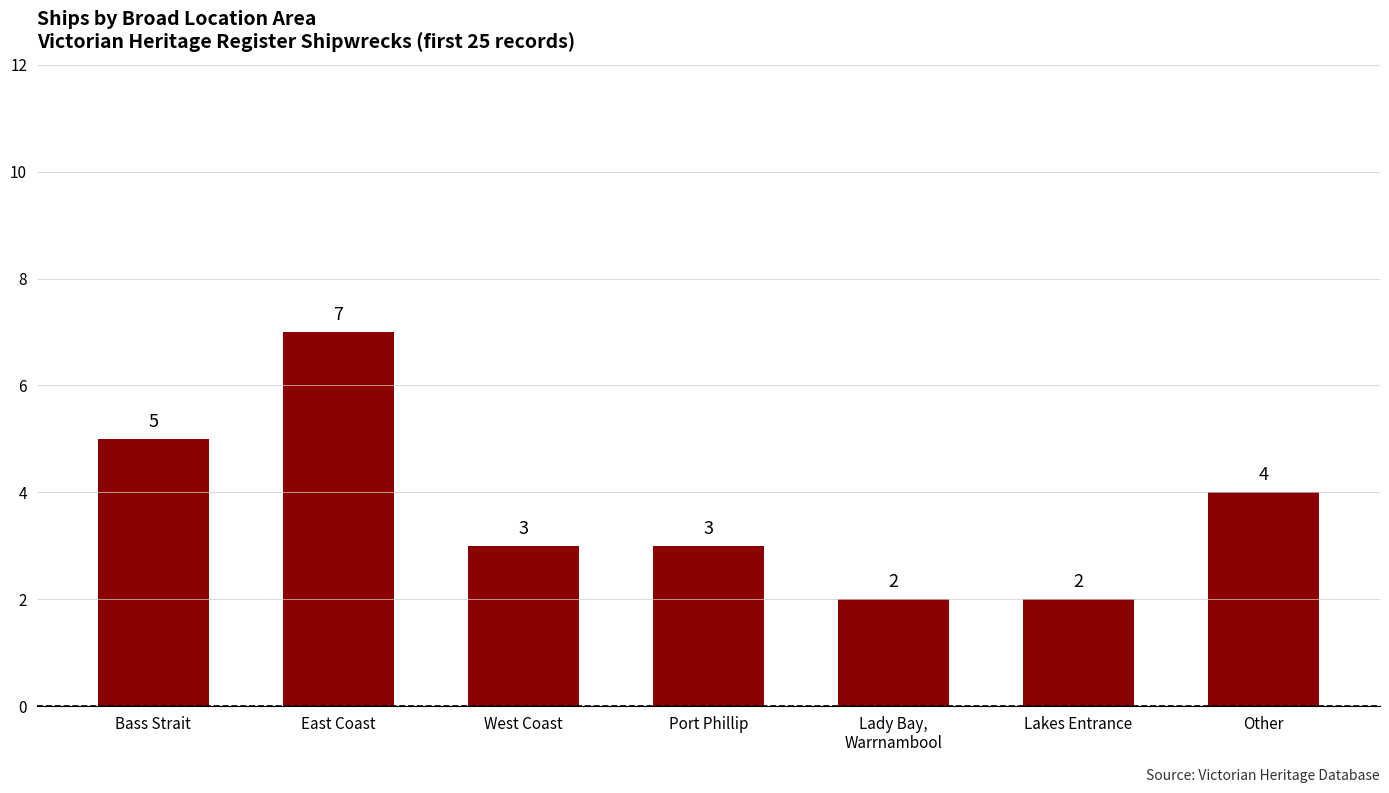

Where does the data first go above 3?

Bass Strait